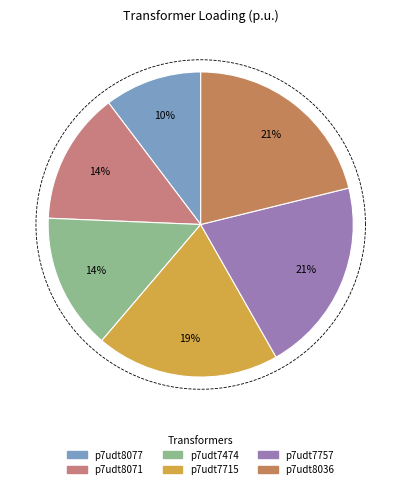

Approximately how many times larger is the value at Transformer.tr(r:p7udt8071-p7udt8071lv) compared to Transformer.tr(r:p7udt8077-p7udt8077lv)?

1.4